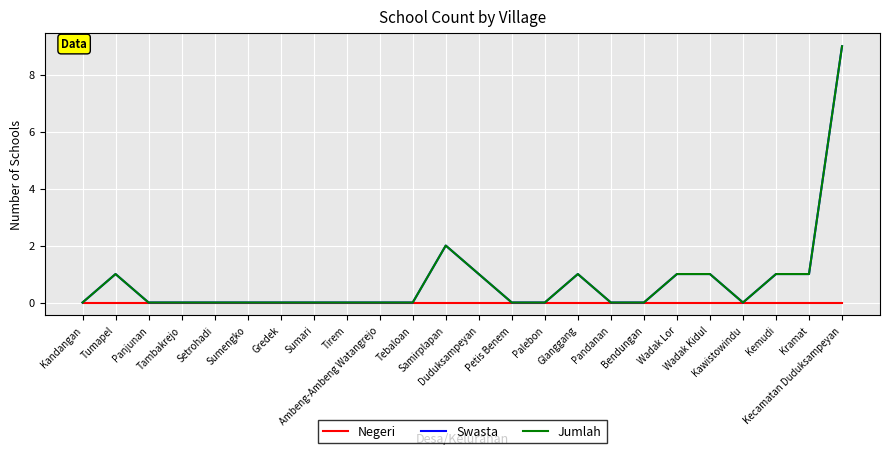

Reading left to right, extract all data points from this chart.

Negeri: Kandangan=0	Tumapel=0	Panjunan=0	Tambakrejo=0	Setrohadi=0	Sumengko=0	Gredek=0	Sumari=0	Tirem=0	Ambeng-Ambeng Watangrejo=0	Tebaloan=0	Samirplapan=0	Duduksampeyan=0	Petis Benem=0	Palebon=0	Glanggang=0	Pandanan=0	Bendungan=0	Wadak Lor=0	Wadak Kidul=0	Kawistowindu=0	Kemudi=0	Kramat=0	Kecamatan Duduksampeyan=0
Swasta: Kandangan=0	Tumapel=1	Panjunan=0	Tambakrejo=0	Setrohadi=0	Sumengko=0	Gredek=0	Sumari=0	Tirem=0	Ambeng-Ambeng Watangrejo=0	Tebaloan=0	Samirplapan=2	Duduksampeyan=1	Petis Benem=0	Palebon=0	Glanggang=1	Pandanan=0	Bendungan=0	Wadak Lor=1	Wadak Kidul=1	Kawistowindu=0	Kemudi=1	Kramat=1	Kecamatan Duduksampeyan=9
Jumlah: Kandangan=0	Tumapel=1	Panjunan=0	Tambakrejo=0	Setrohadi=0	Sumengko=0	Gredek=0	Sumari=0	Tirem=0	Ambeng-Ambeng Watangrejo=0	Tebaloan=0	Samirplapan=2	Duduksampeyan=1	Petis Benem=0	Palebon=0	Glanggang=1	Pandanan=0	Bendungan=0	Wadak Lor=1	Wadak Kidul=1	Kawistowindu=0	Kemudi=1	Kramat=1	Kecamatan Duduksampeyan=9